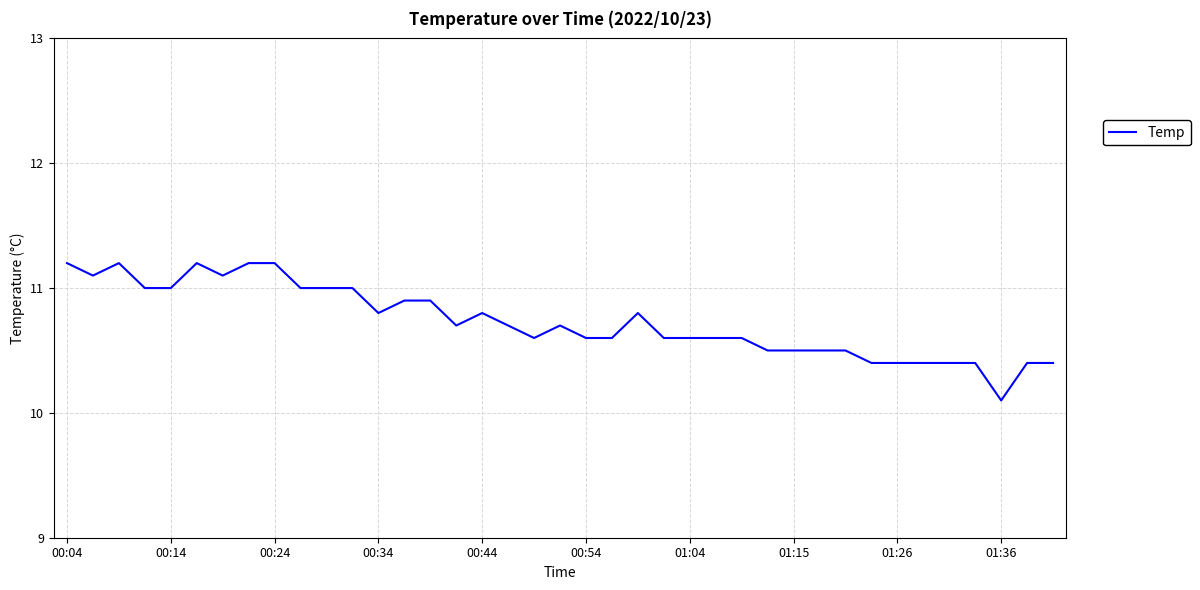

What is the maximum value shown in the chart?

11.2